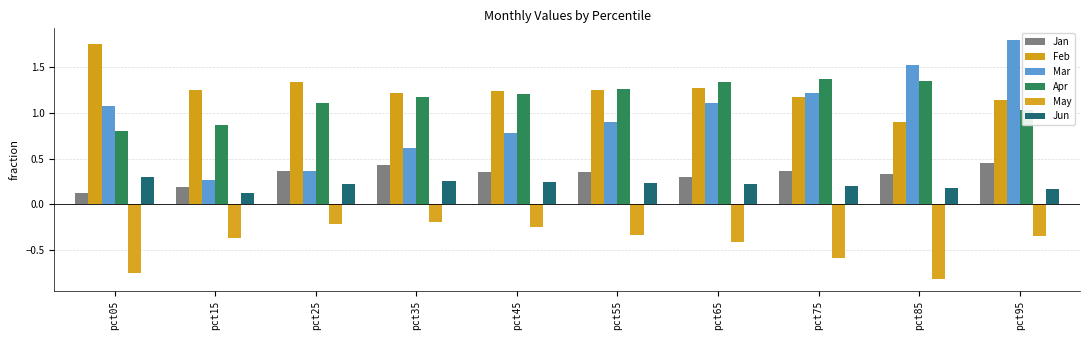

What is the approximate value of Apr at pct25?

1.1